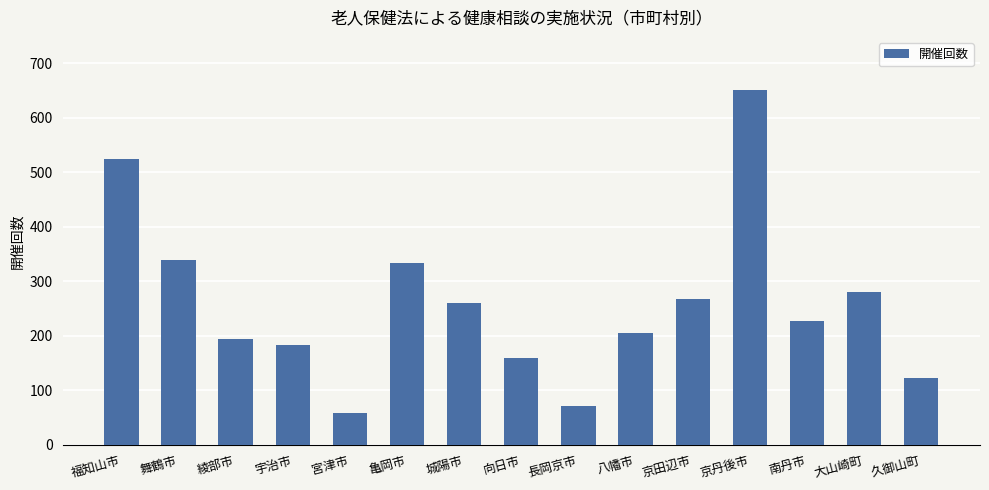

What is the approximate value at 京丹後市, to the nearest 50?

650